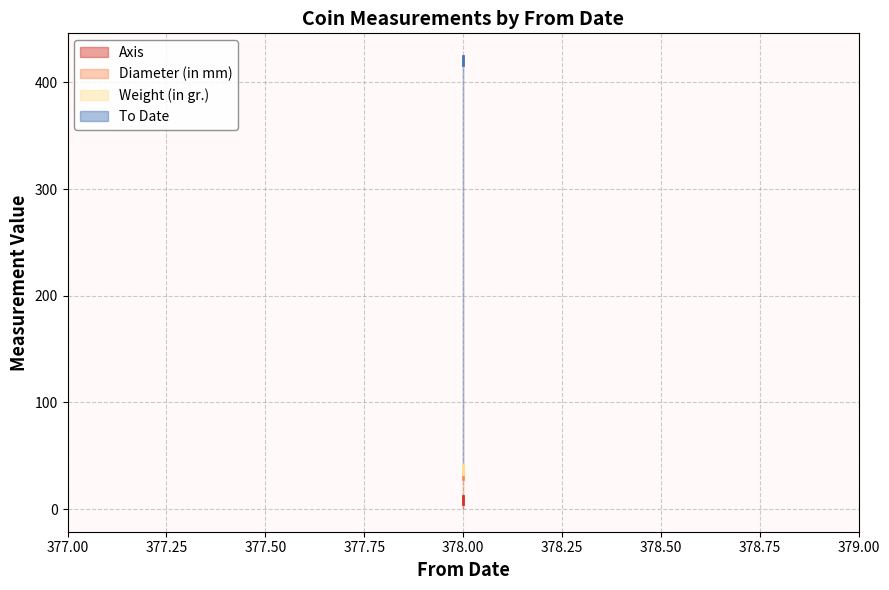

What is the greatest value displayed?

424.8